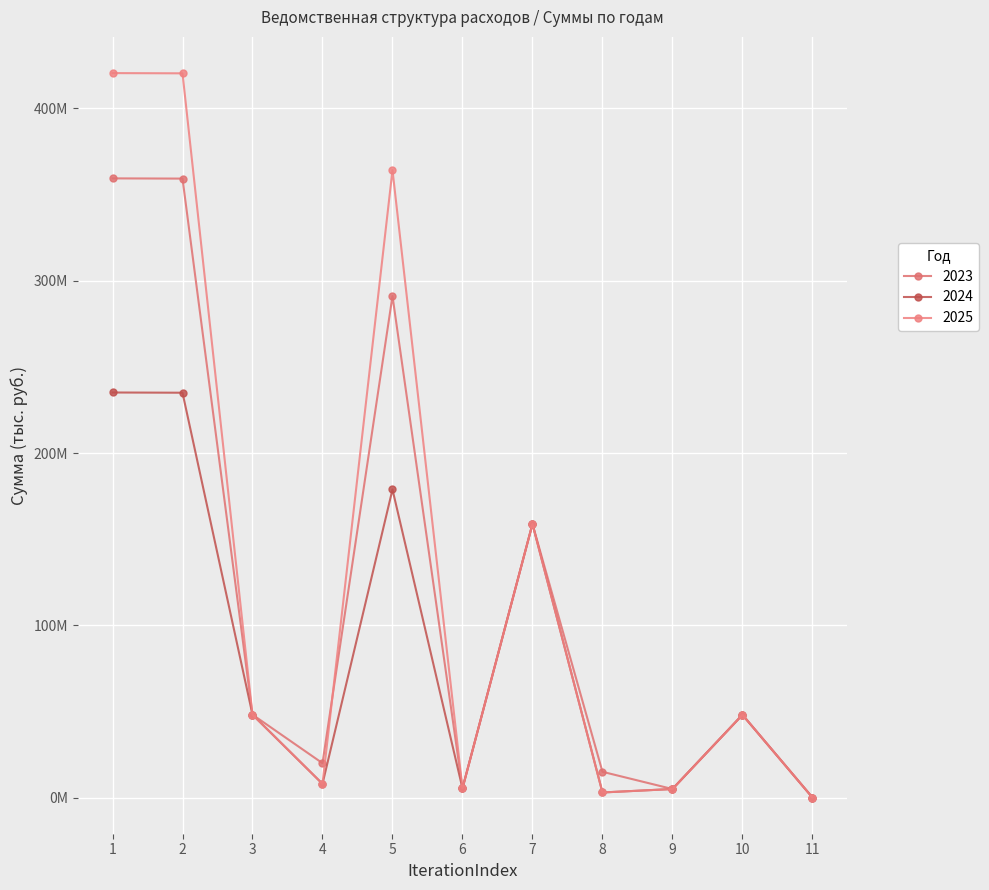

Reading left to right, what are all the values shown in this chart?

2023: 1=359423410.3	2=359293410.3	3=48165000.0	4=20000000.0	5=291128410.3	6=5394000.0	7=158833000.0	8=15000000.0	9=5000000.0	10=48085000.0	11=80000.0
2024: 1=235149558.2	2=235019558.2	3=48165000.0	4=8000000.0	5=178854558.2	6=5394000.0	7=158833000.0	8=3000000.0	9=5000000.0	10=48085000.0	11=80000.0
2025: 1=420522410.0	2=420392410.0	3=48165000.0	4=8000000.0	5=364227410.0	6=5394000.0	7=158833000.0	8=3000000.0	9=5000000.0	10=48085000.0	11=80000.0